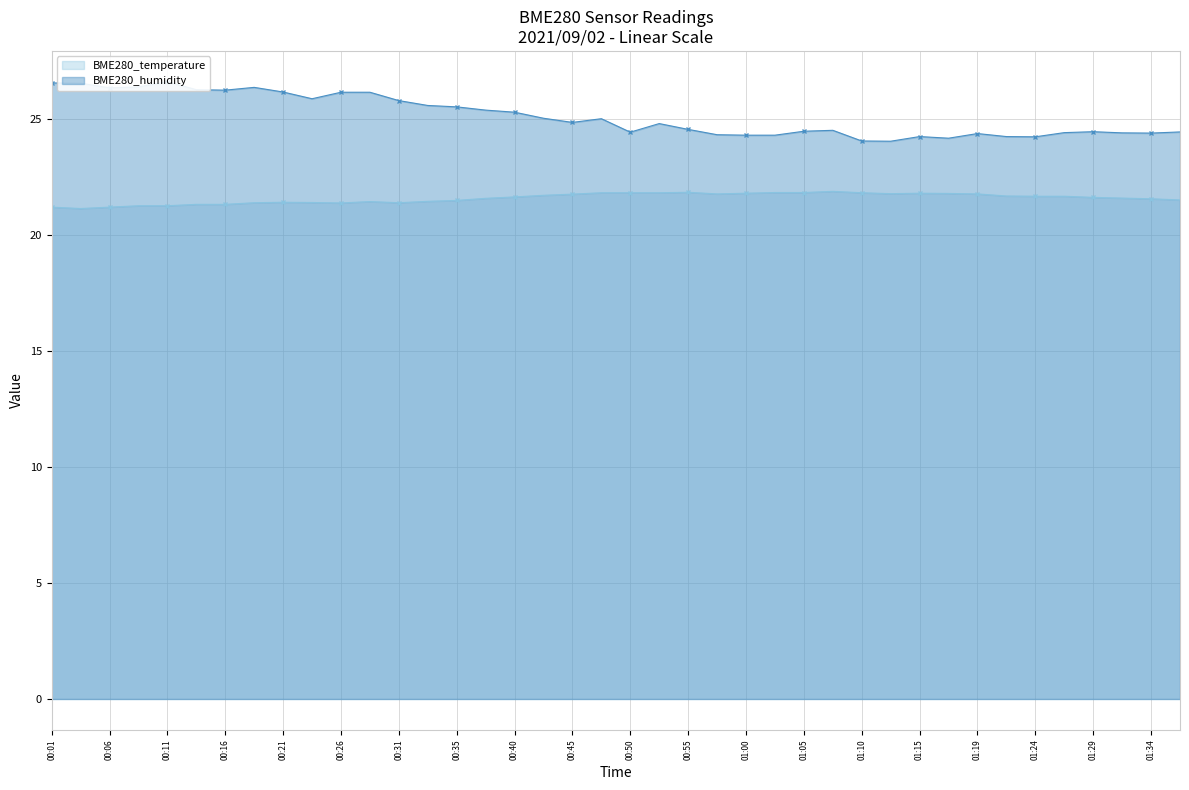

What is the difference between the highest and lowest values at 00:16?

4.9